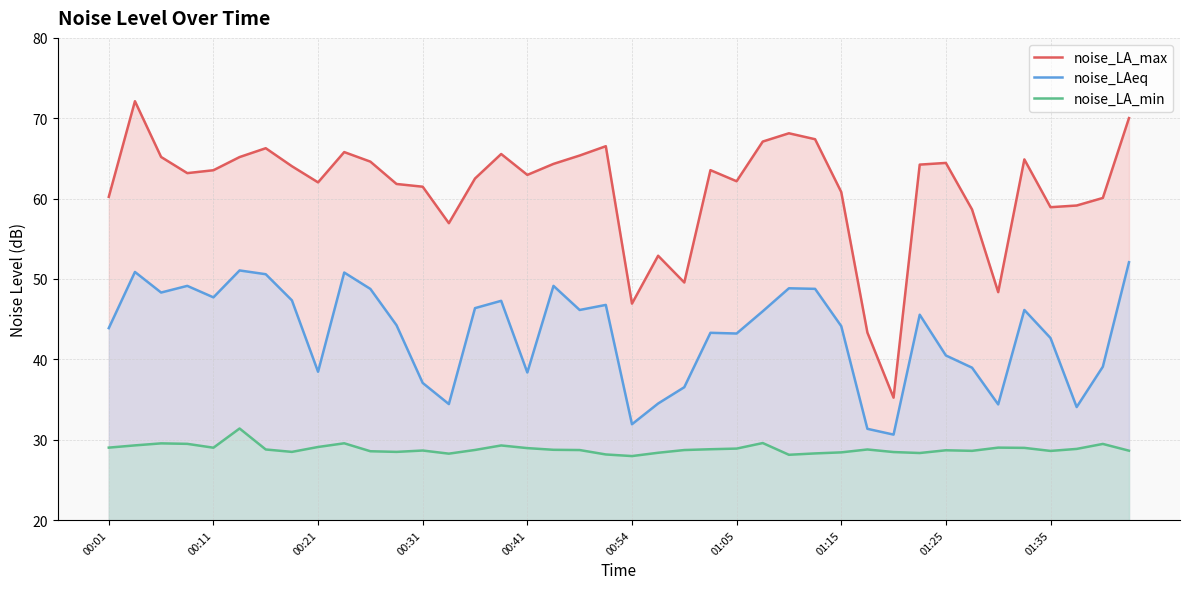

Does the chart have visible grid lines?

Yes